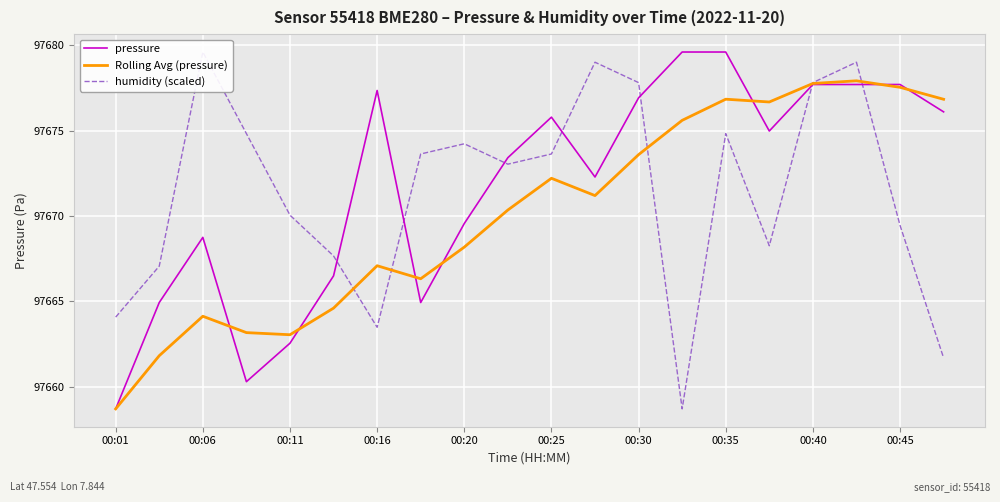

What is the minimum value for pressure?

97658.7